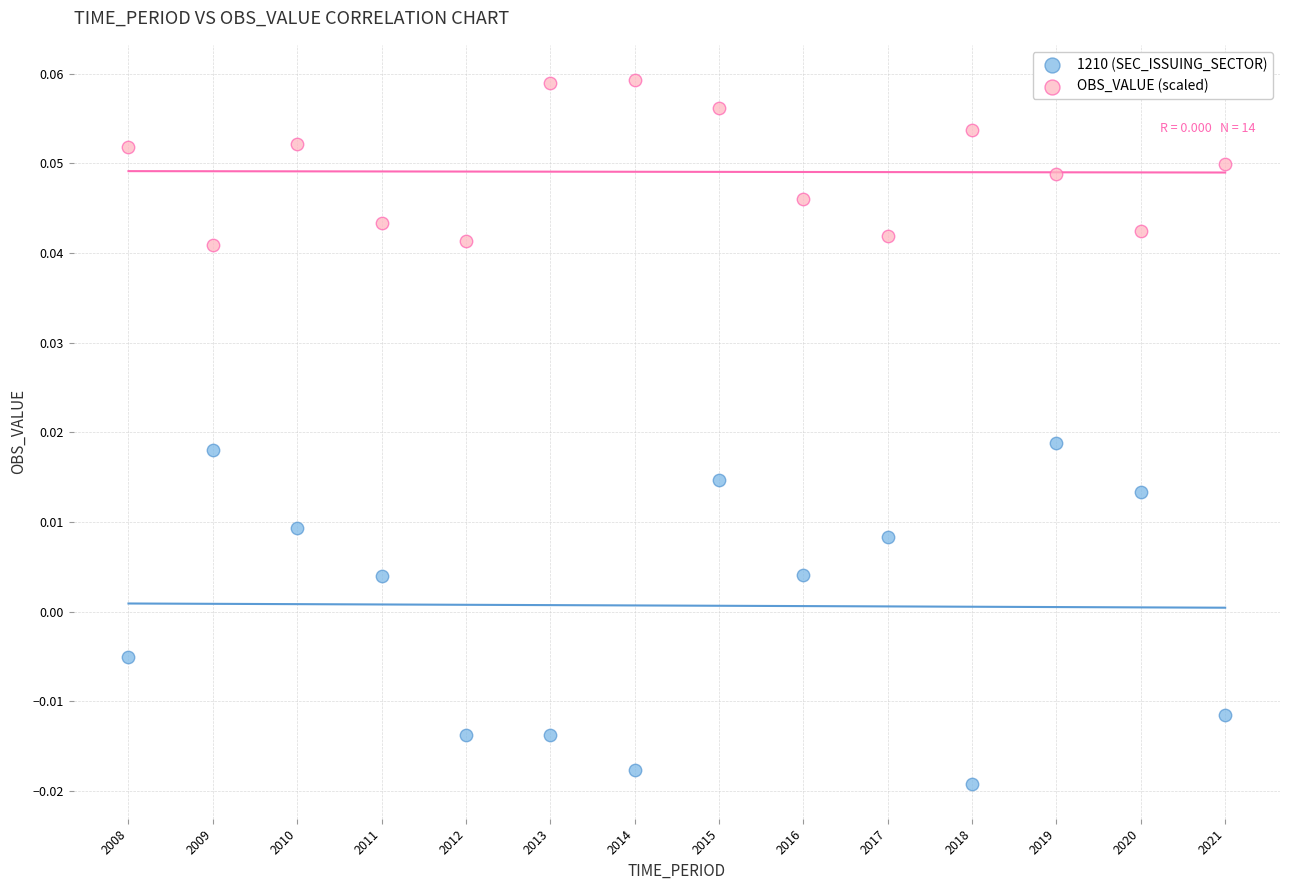

Which series has the widest spread of Y values?

1210 (SEC_ISSUING_SECTOR)